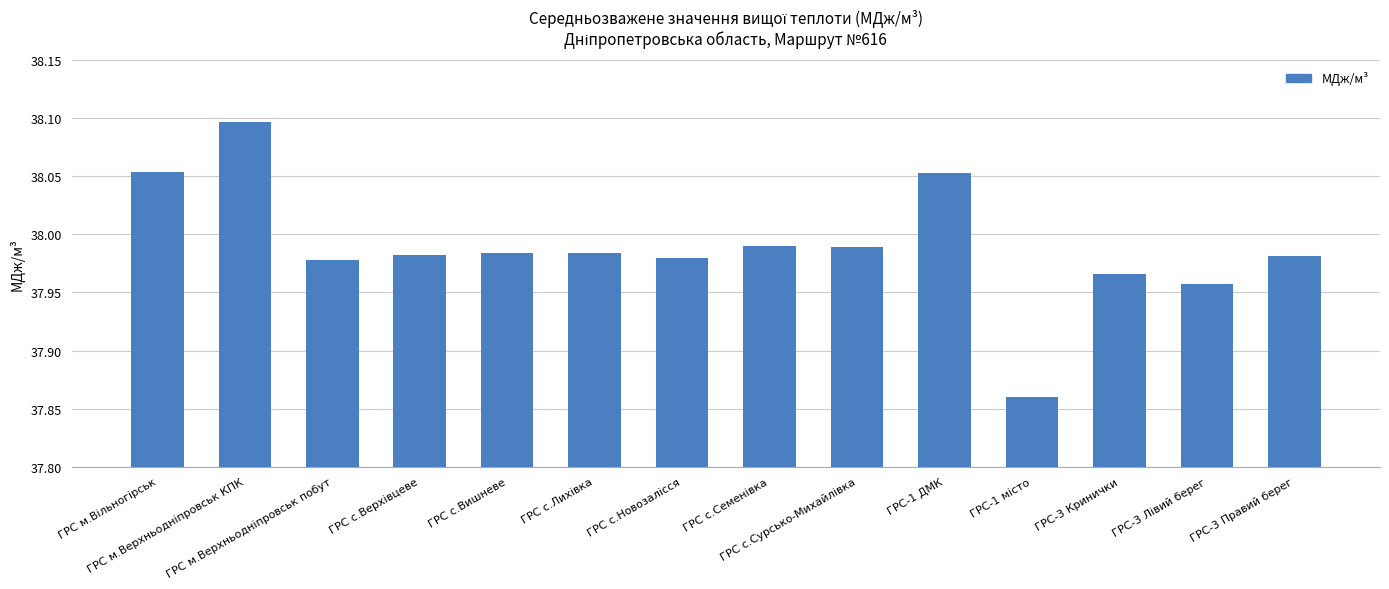

What is the difference between the second highest and minimum values?

0.2